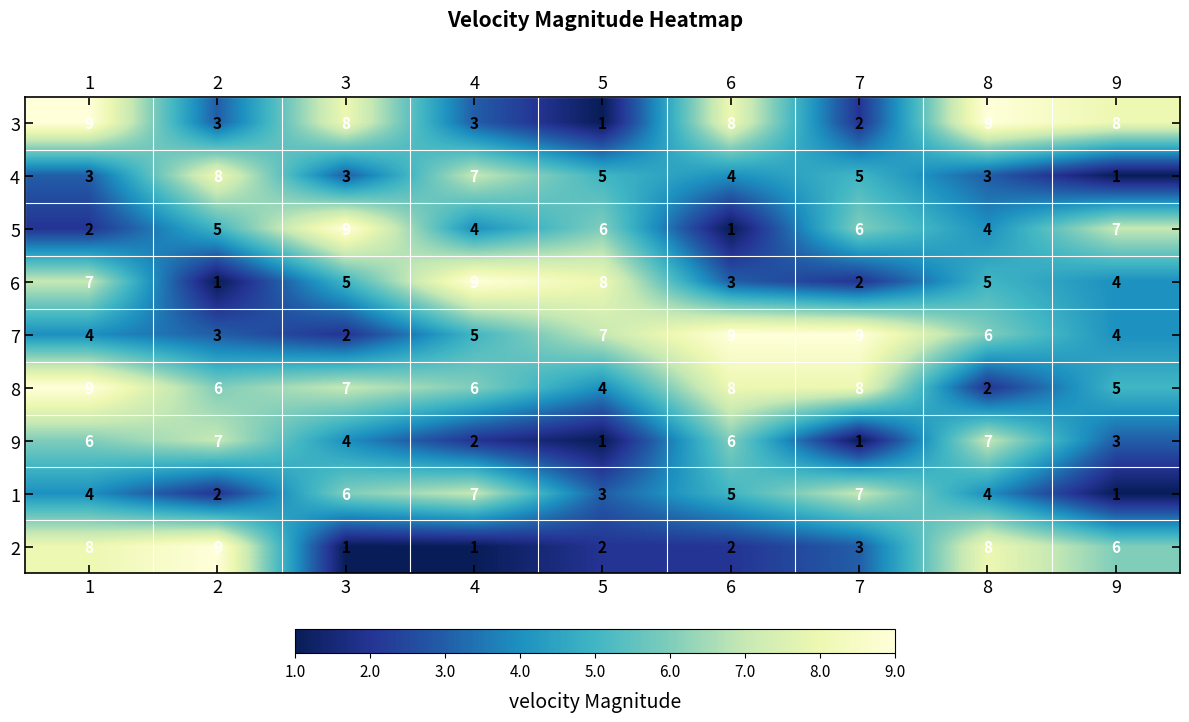

True or false: 1 has a value of 7 at 4.

True